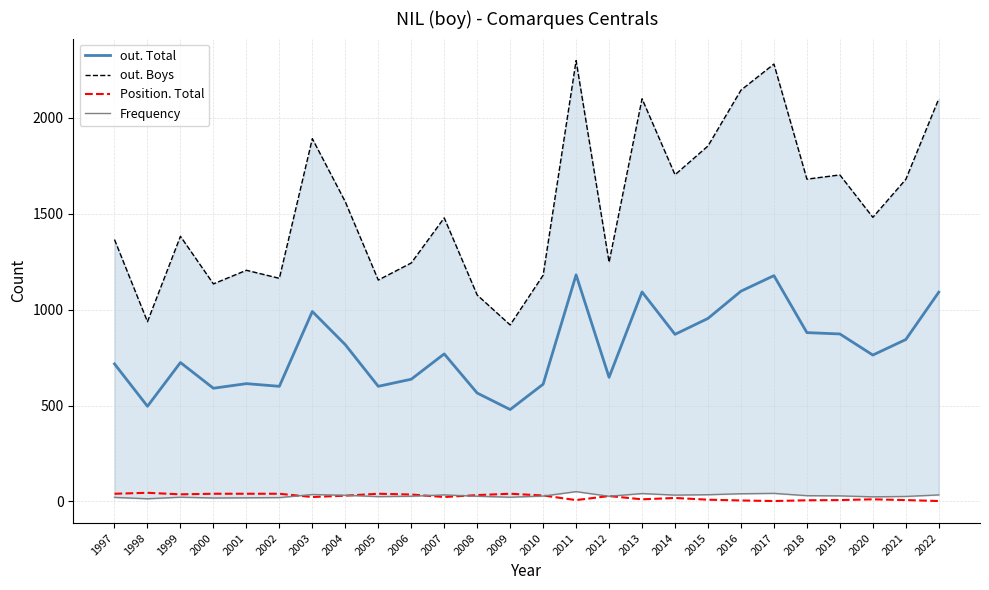

Does the chart have visible grid lines?

Yes